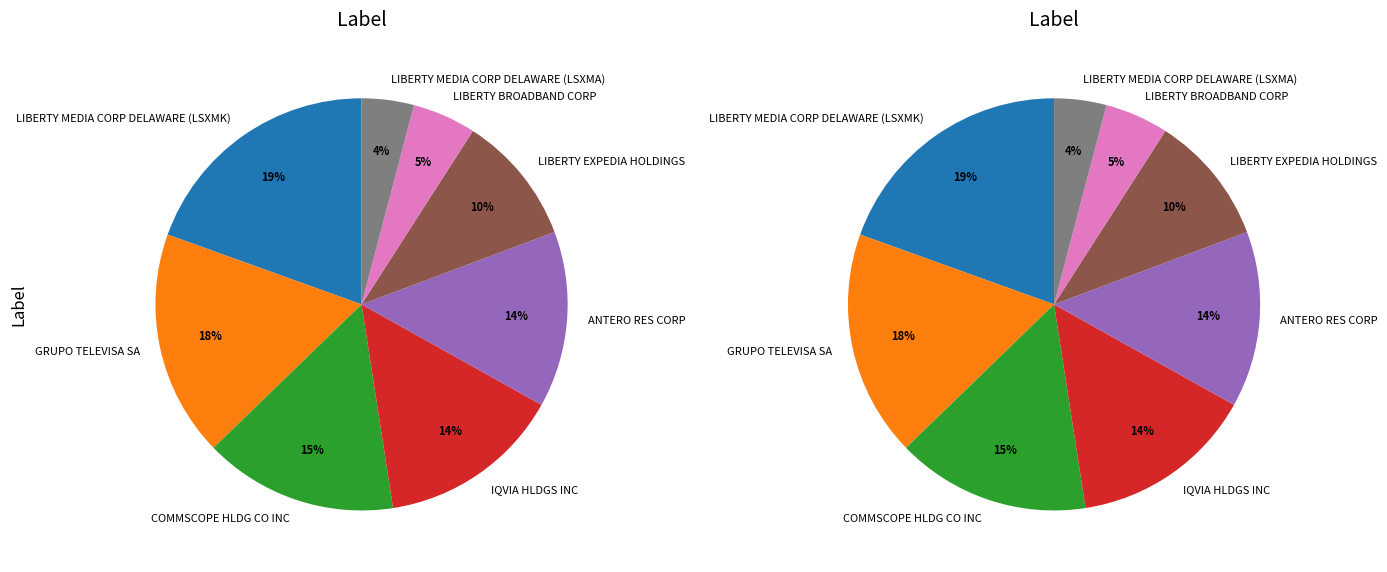

Is there any slice that represents more than half of the pie?

No